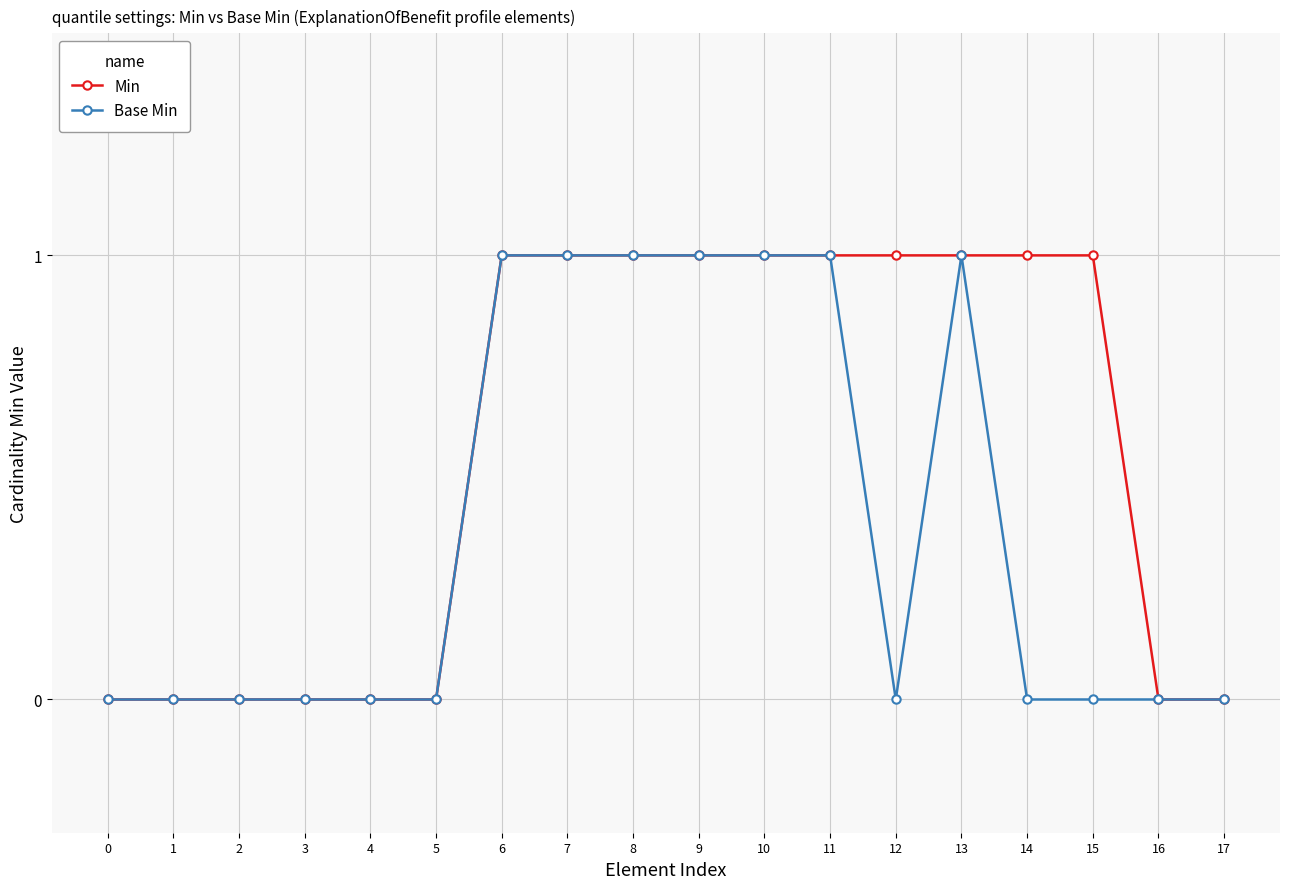

Is the value of Base Min at 14 greater than the value of Min at 11?

No